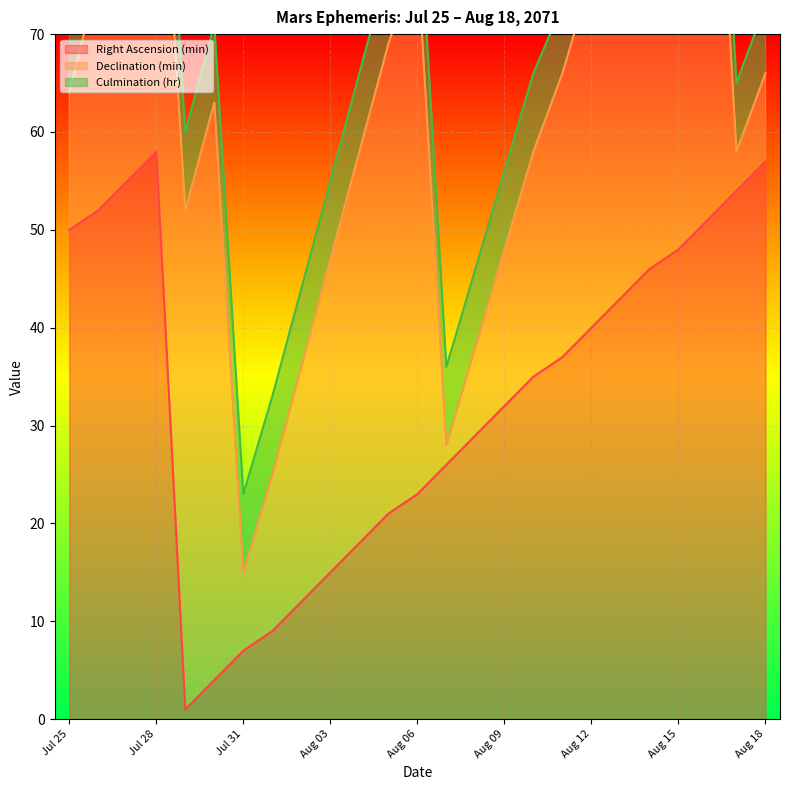

The Right Ascension (min) series shows 21 at Jul 25. True or false?

False